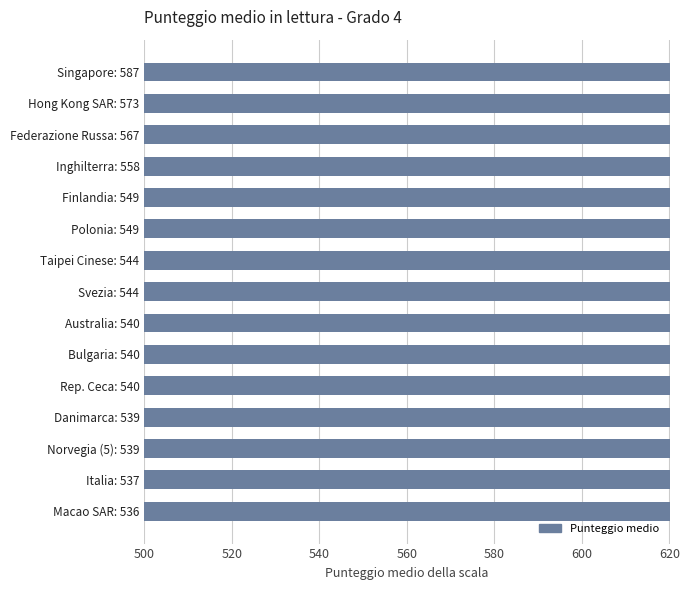

What is the maximum value shown in the chart?

587